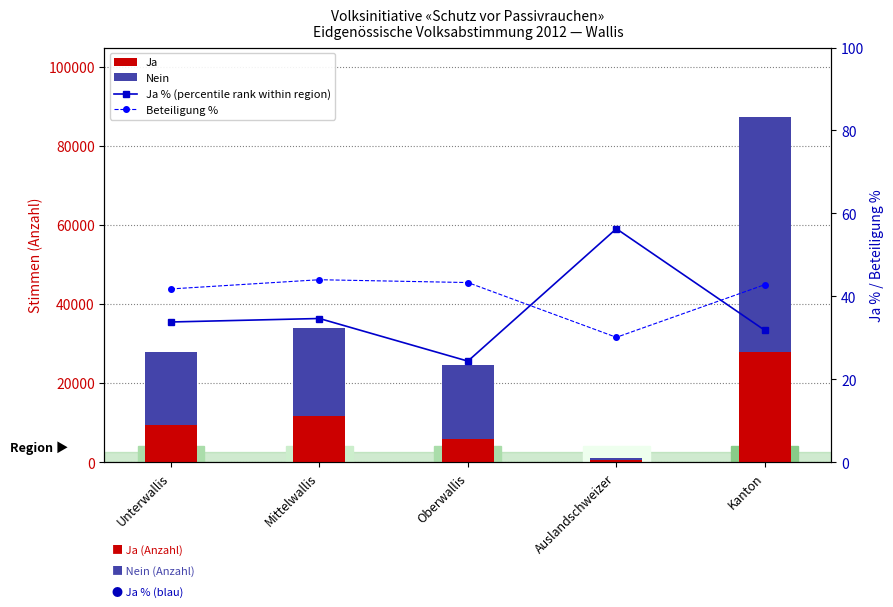

How many values in the Ja % (percentile rank within region) series are below 33?

2